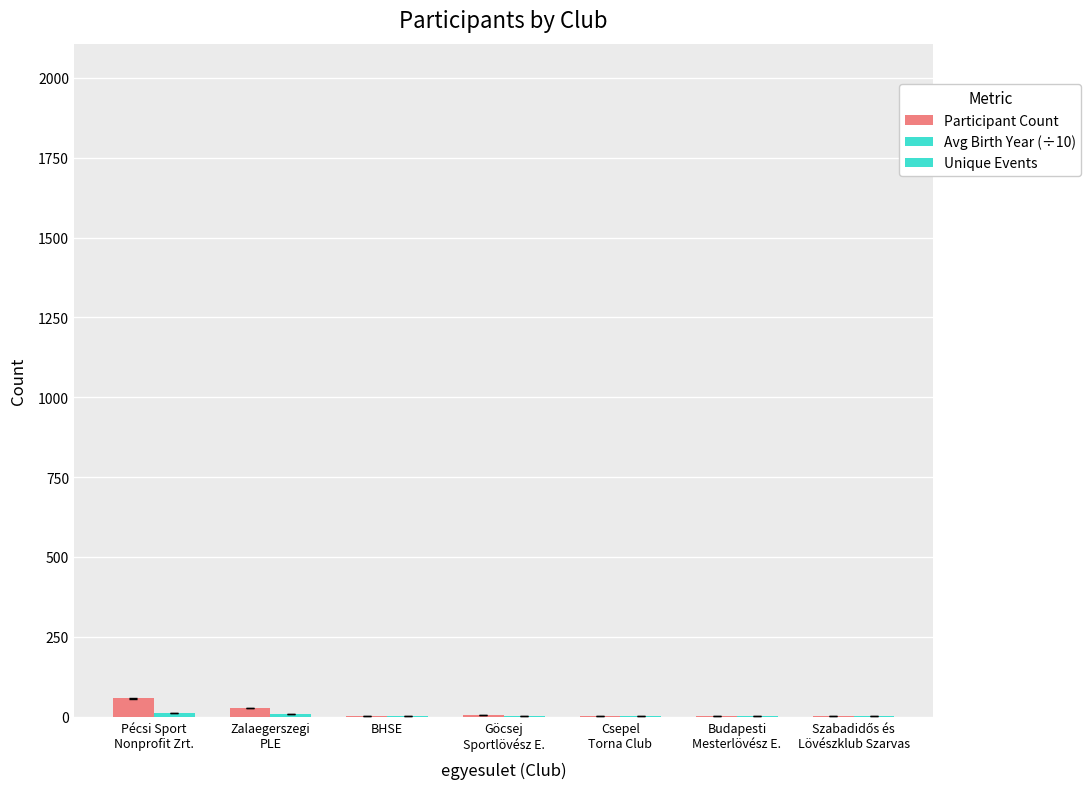

Which label corresponds to the largest value in the chart?

Csepel
Torna Club